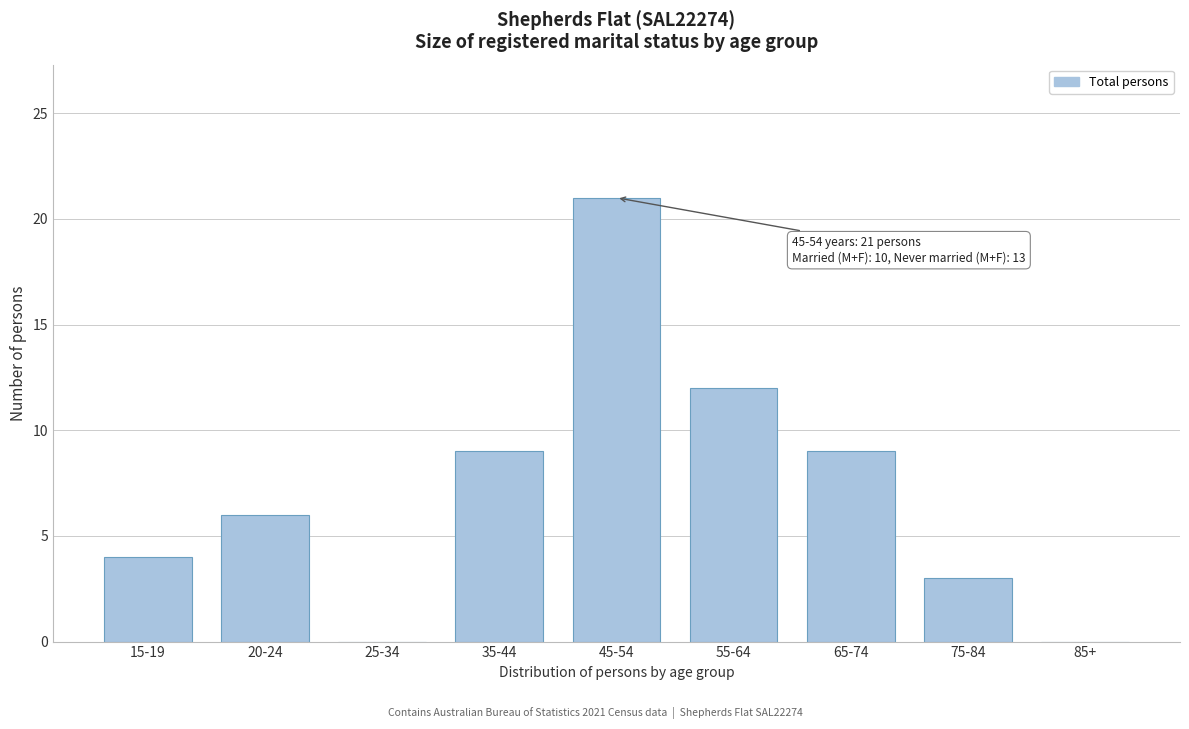

Reading left to right, list all the values displayed in this chart.

15-19=4	20-24=6	25-34=0	35-44=9	45-54=21	55-64=12	65-74=9	75-84=3	85+=0